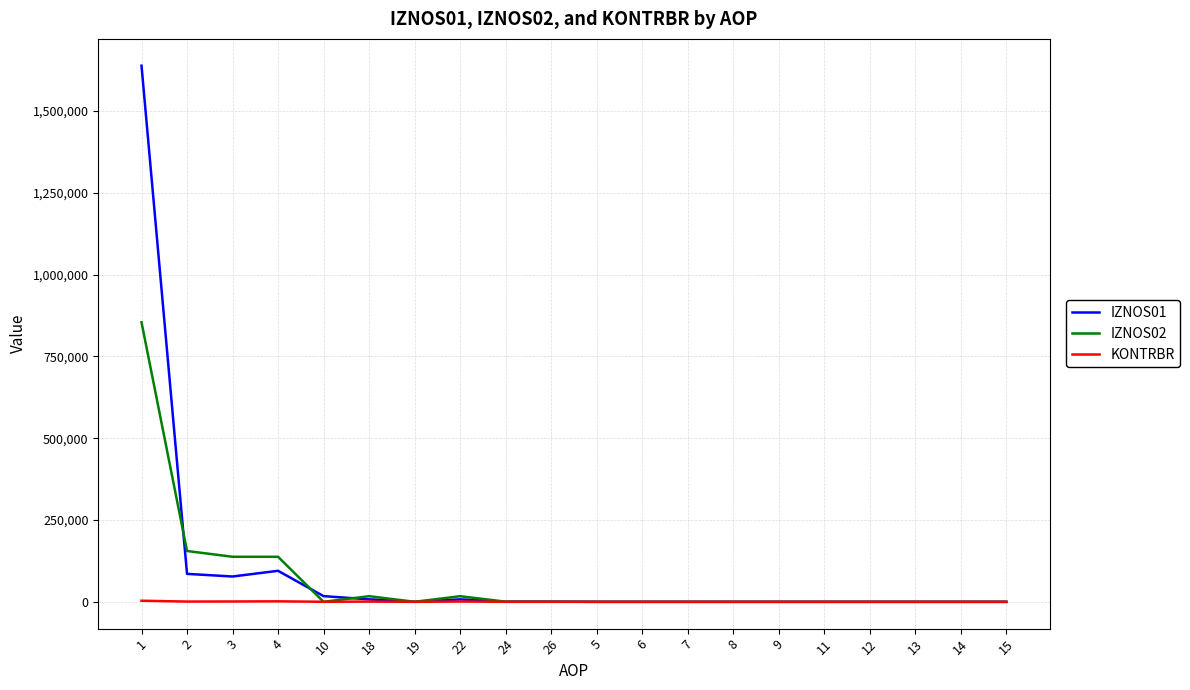

Which series has the widest spread of values?

IZNOS01